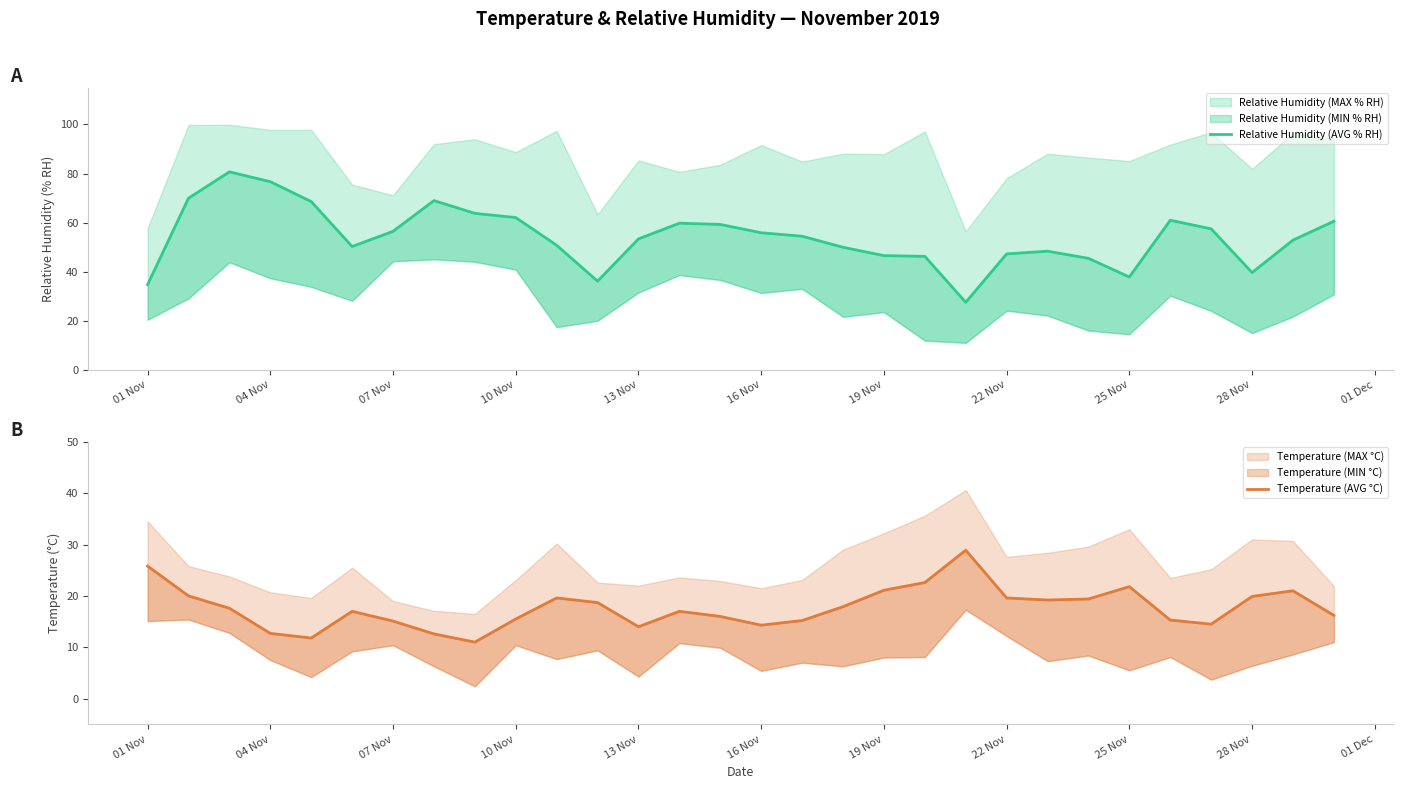

Which has a higher value, 16 Nov or 10 Nov?

10 Nov